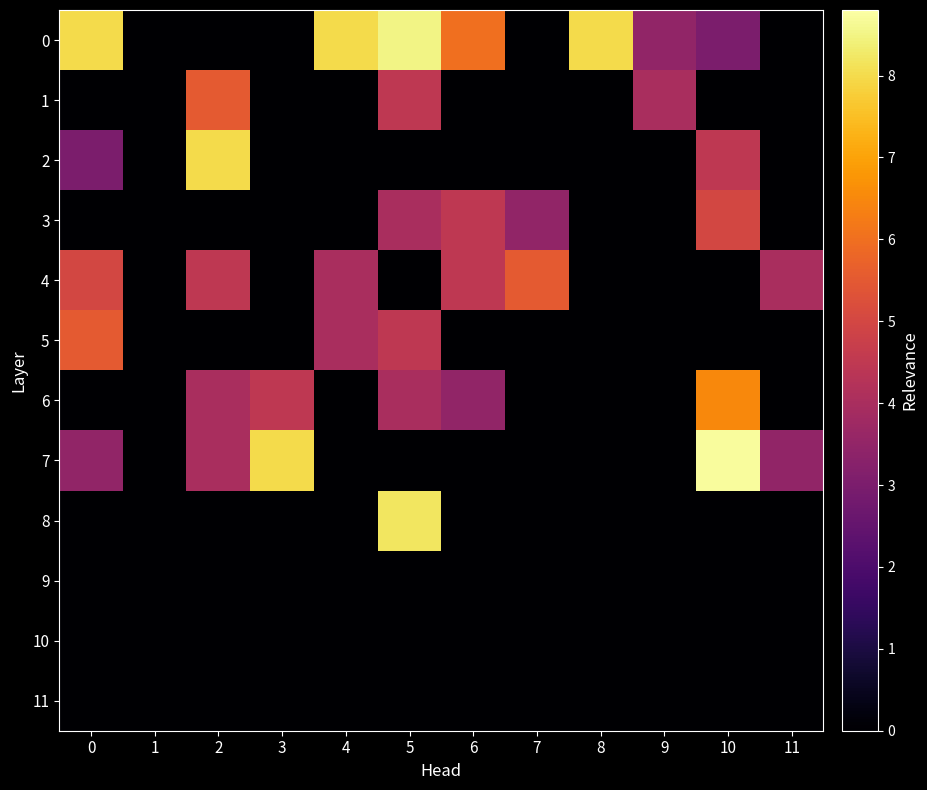

Which label corresponds to the largest value in the chart?

10